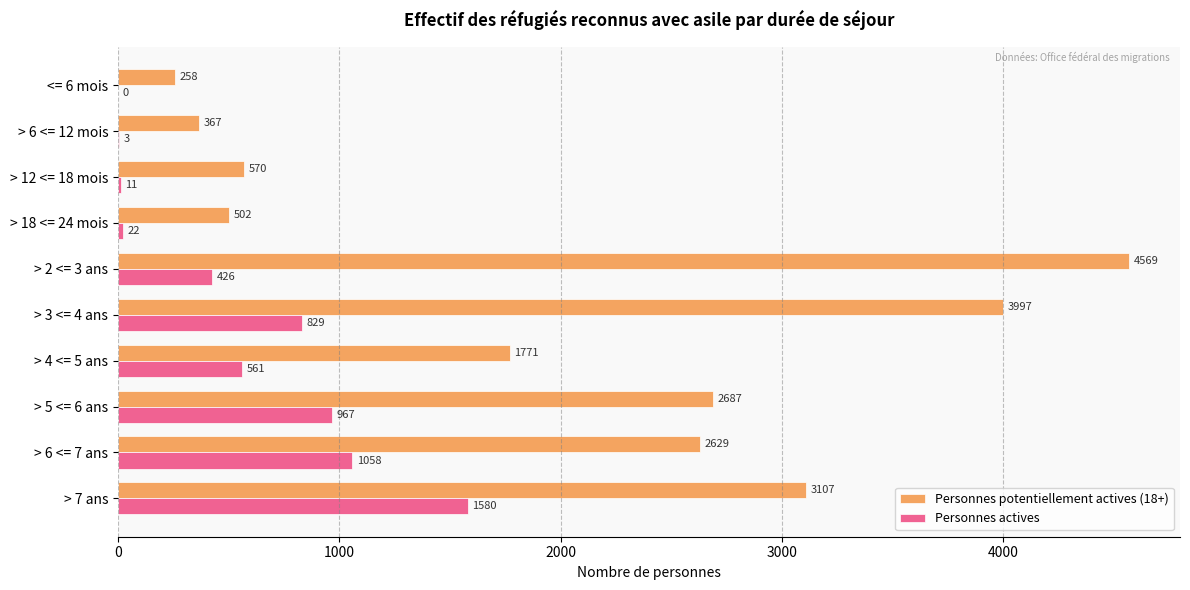

What is the maximum value shown in the chart?

4569